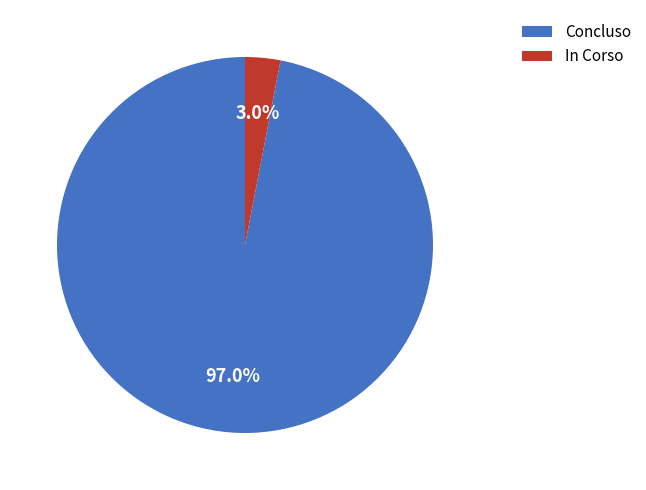

Combined, do In Corso and Concluso account for over 50%?

Yes